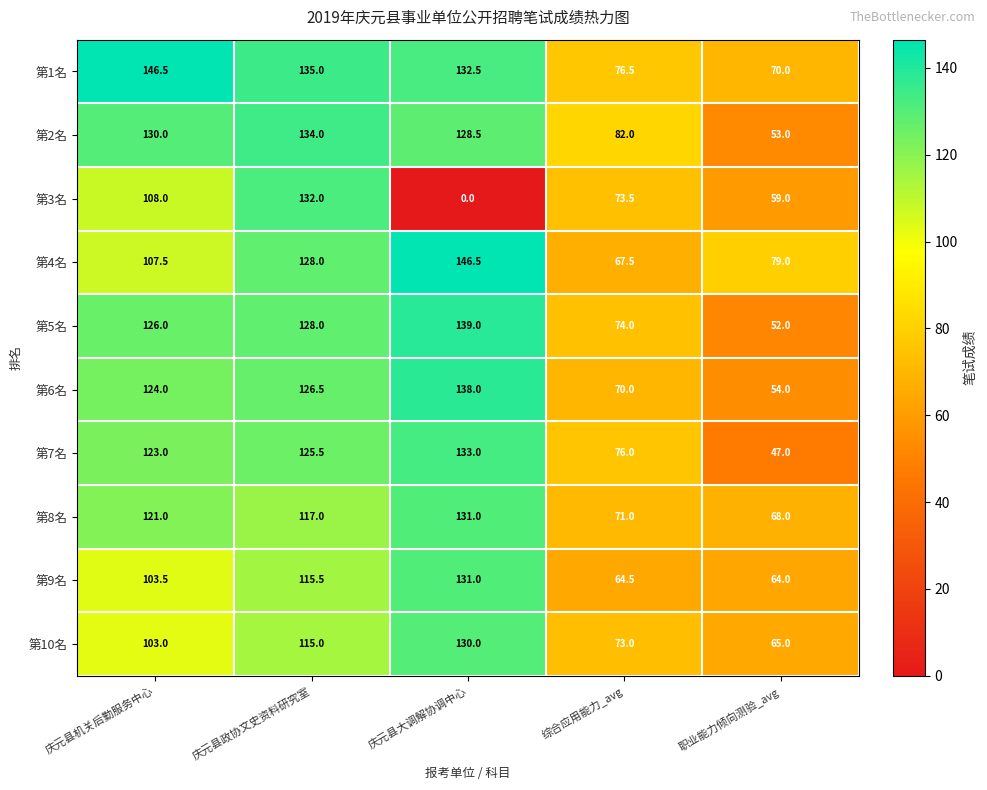

What is the difference between the second highest and minimum values in the 第8名 series?

53.0